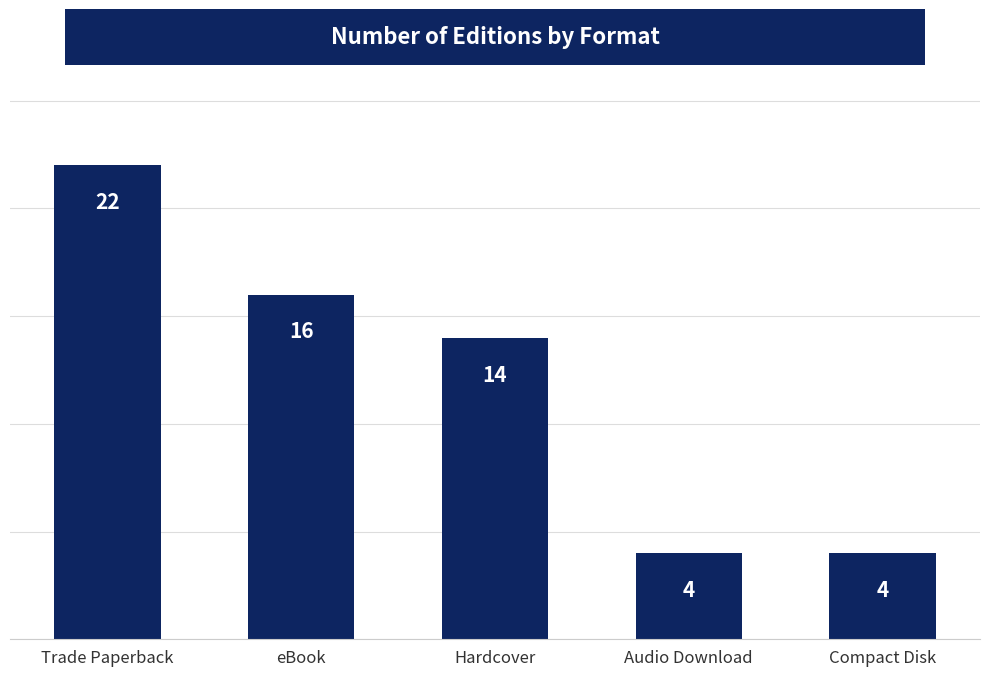

Are the bars horizontal?

No